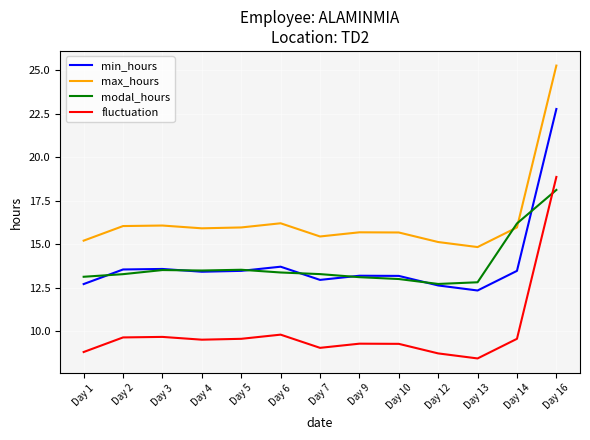

At which category is the sum across all series the highest?

Day 16